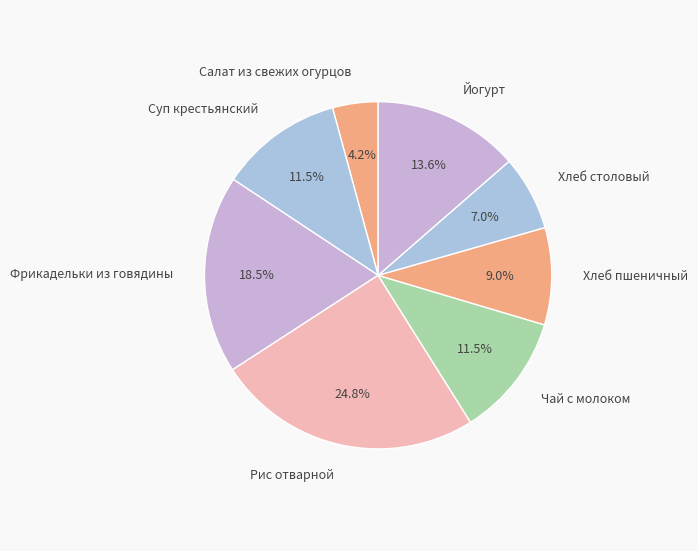

To the nearest percent, what is the difference between the largest and smallest slice percentages?

21%